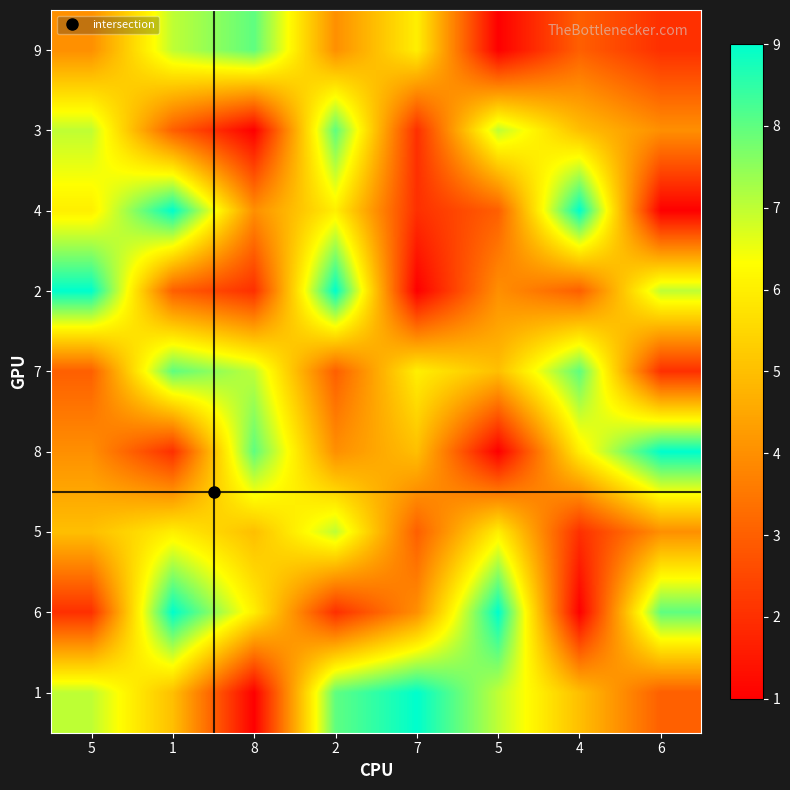

At which category does the chart reach its peak across all series?

1